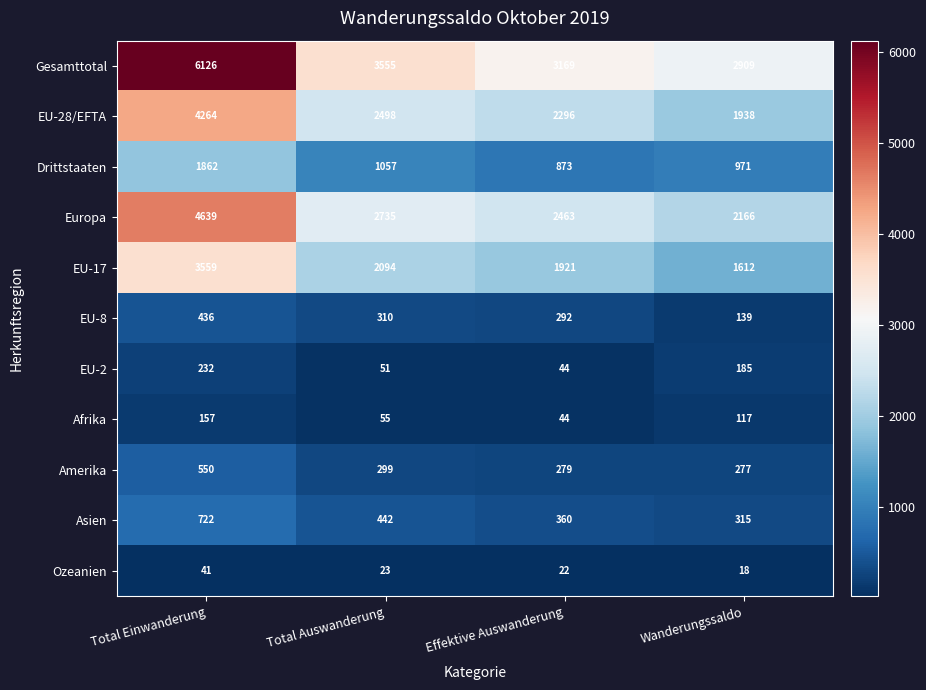

Which series has the largest range (max minus min)?

Gesamttotal